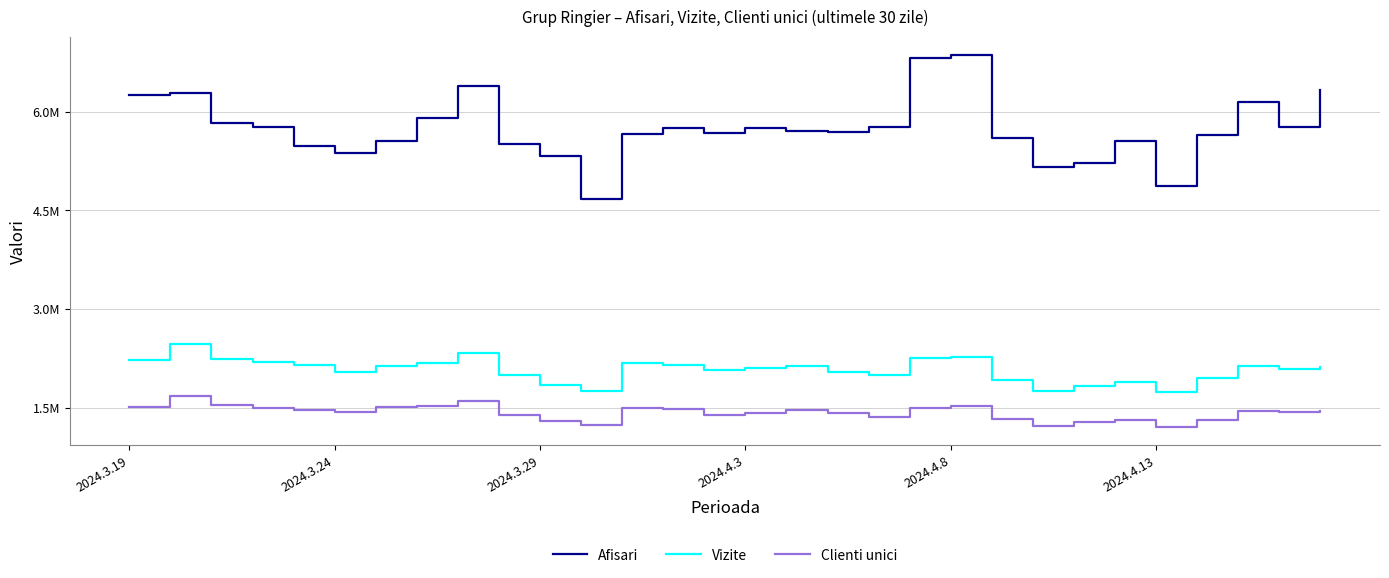

True or false: Vizite and Afisari intersect in this chart.

False